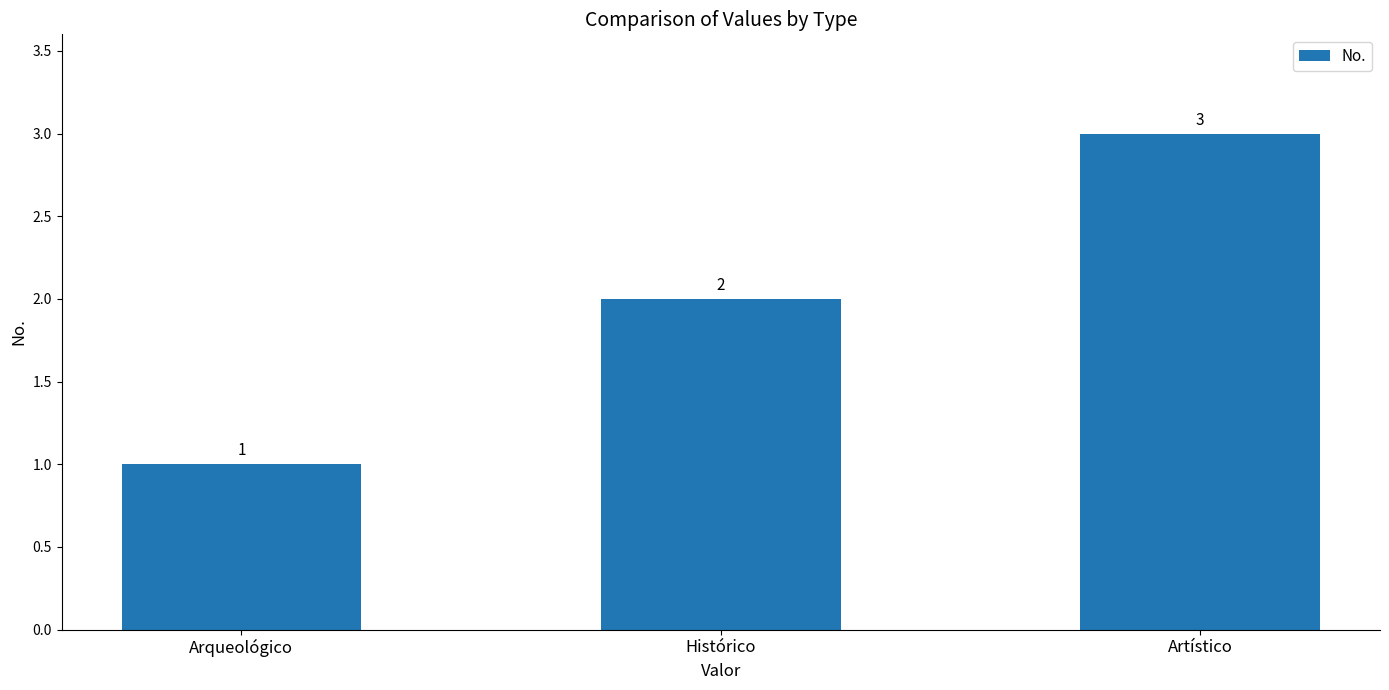

True or false: the data shows 5 at Artístico.

False